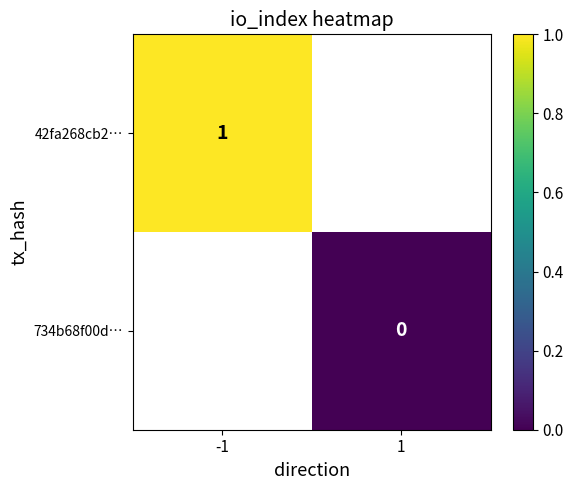

What is the maximum value shown in the chart?

1.0